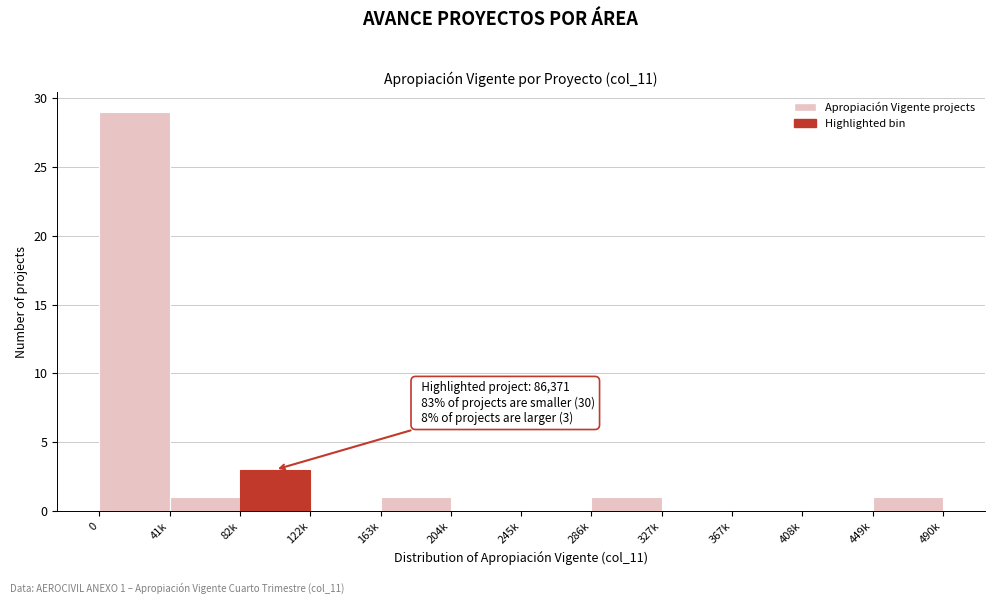

Reading right to left, extract all data points from this chart.

449k=1	408k=0	367k=0	327k=0	286k=1	245k=0	204k=0	163k=1	122k=0	82k=3	41k=1	0=29